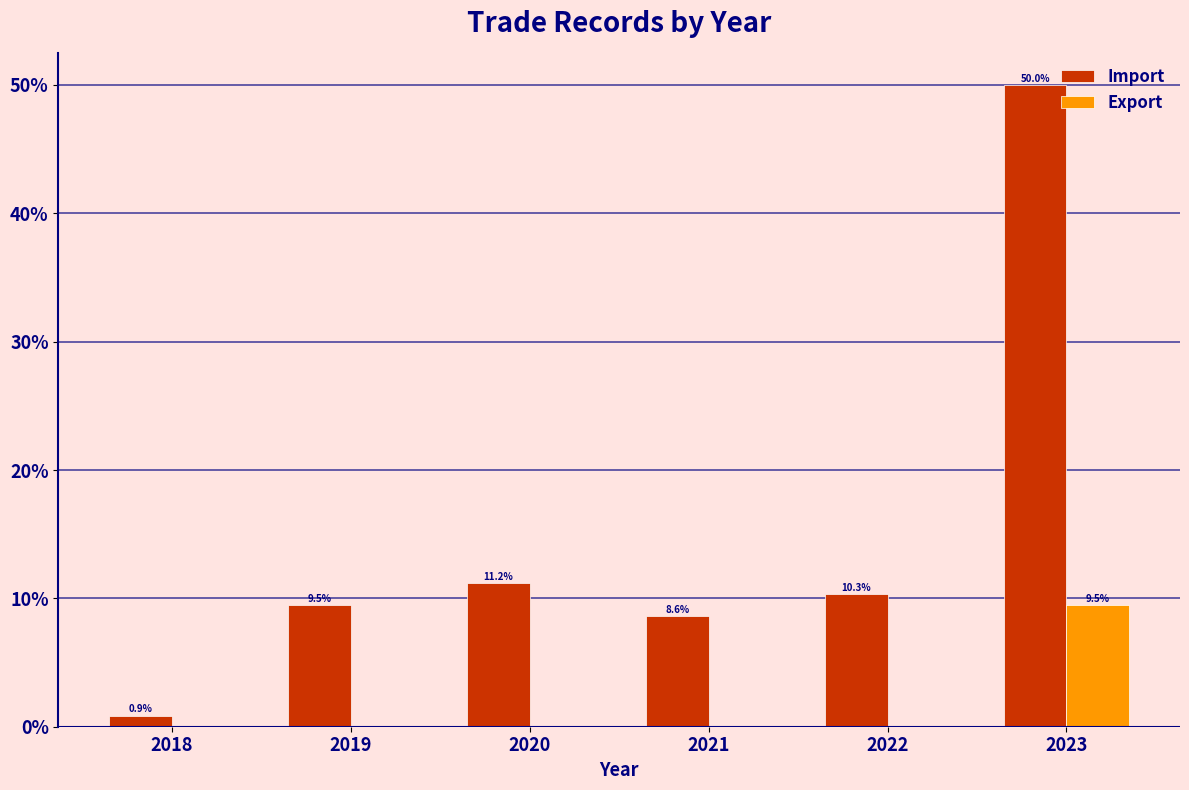

Is the value of Import at 2023 greater than the value of Export at 2022?

Yes